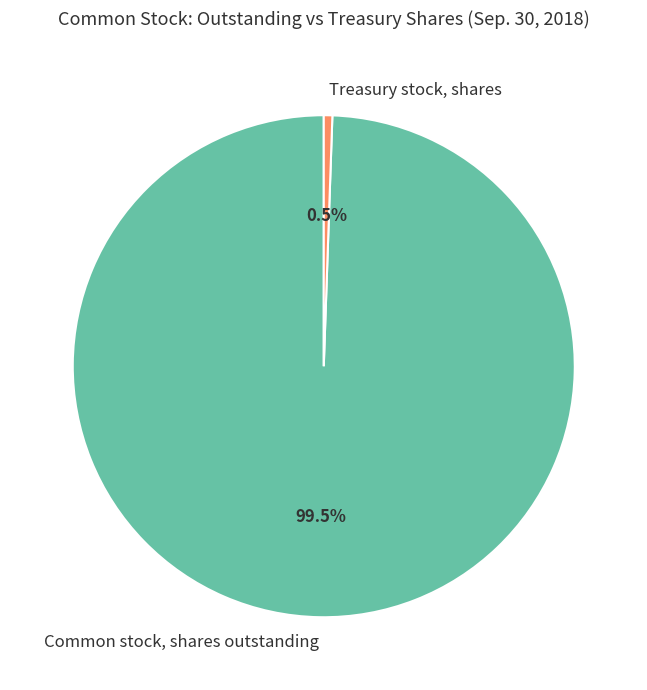

What percentage is NOT represented by Common stock, shares outstanding?

0.5%